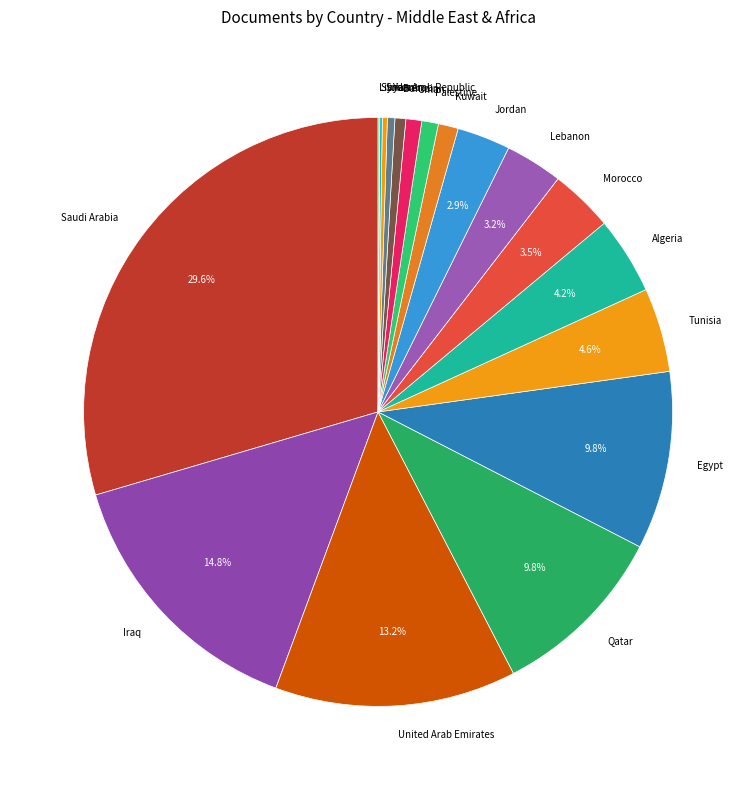

Combined, what portion of the pie is Qatar and Lebanon?

13.0%